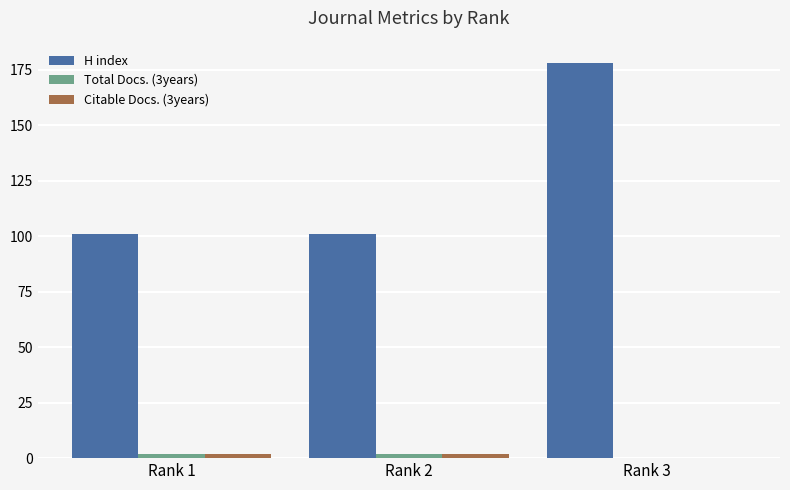

How many series are shown in this chart?

3